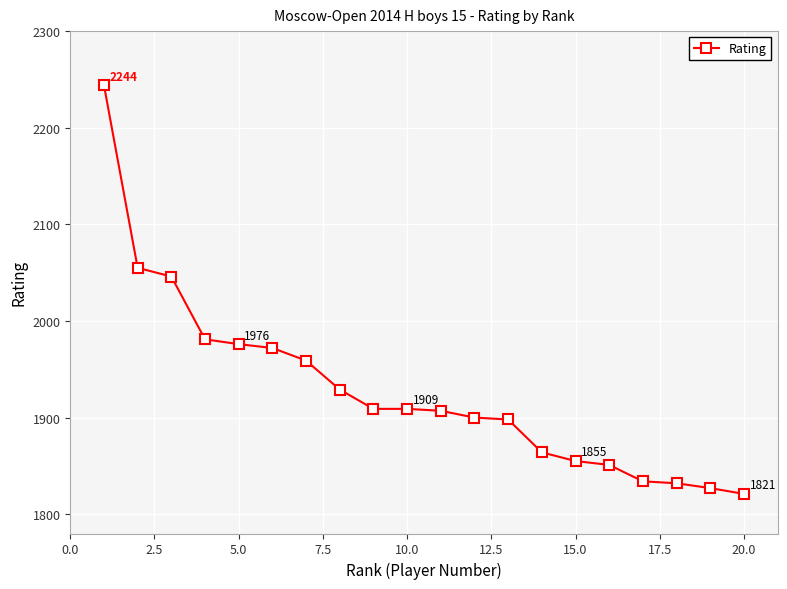

What is the minimum value shown in the chart?

1821